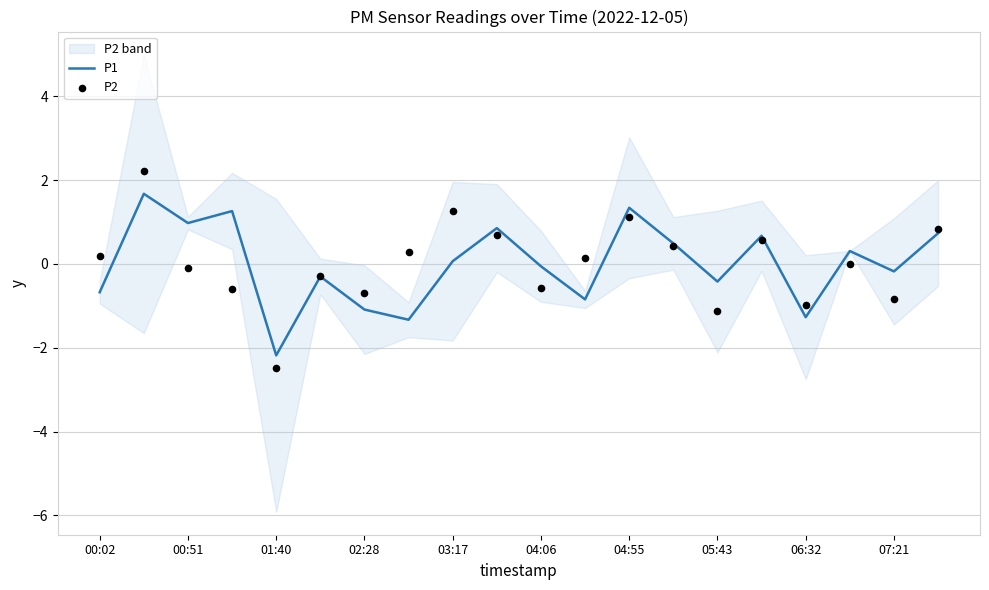

Which series contains the lowest Y value?

P2